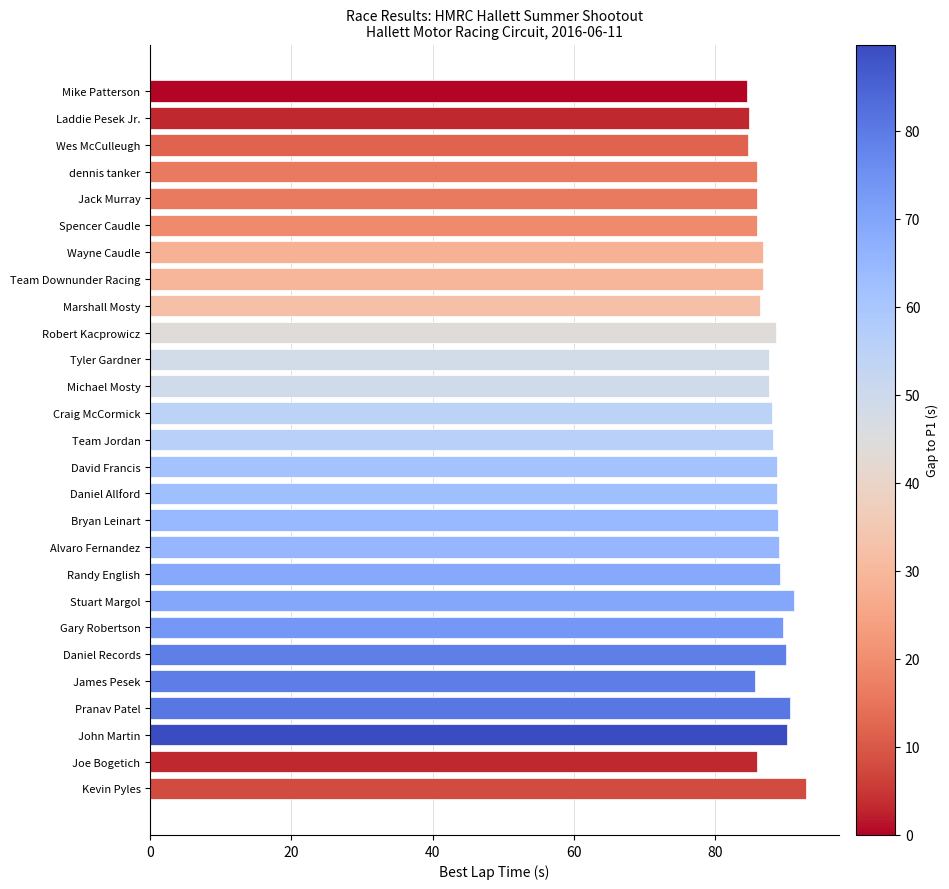

What is the minimum value shown in the chart?

84.5